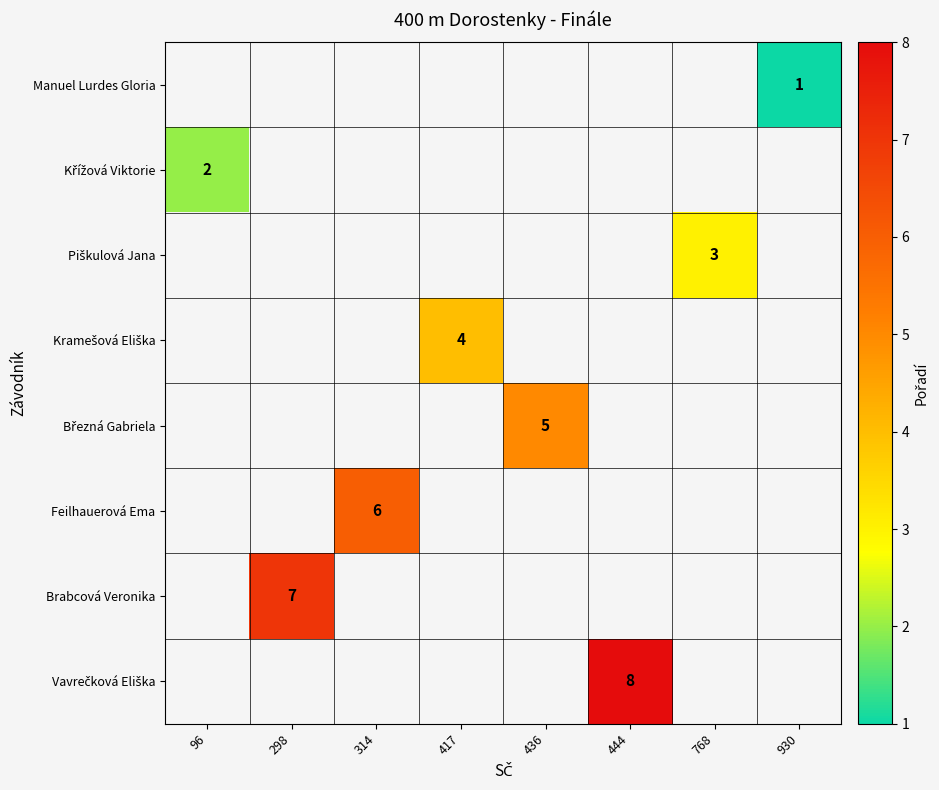

How many categories are shown in the chart?

8